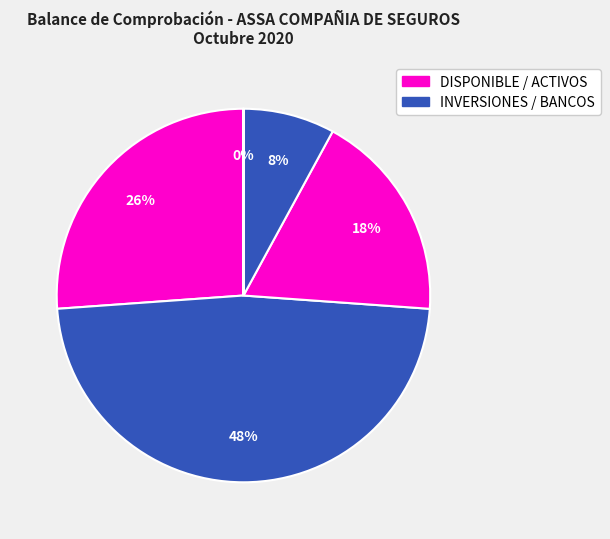

Does any single category account for the majority?

No